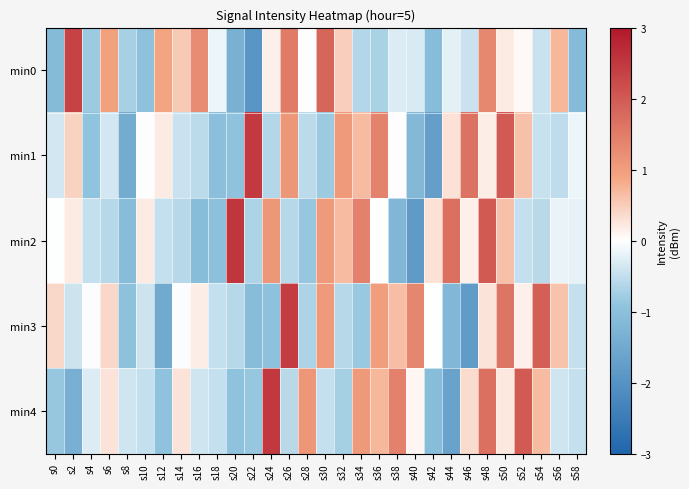

Rank the series by their maximum value, from highest to lowest.

min2, min4, min1, min3, min0